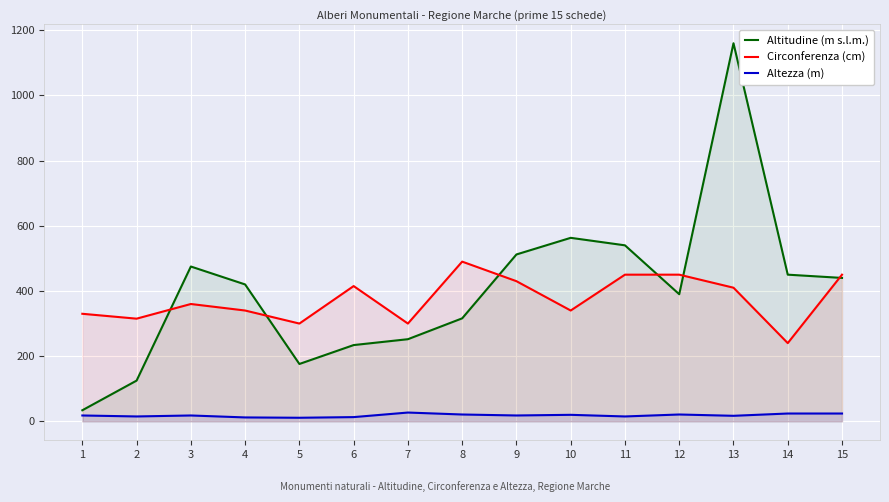

How many interior local valleys does the Altezza (m) series have?

5